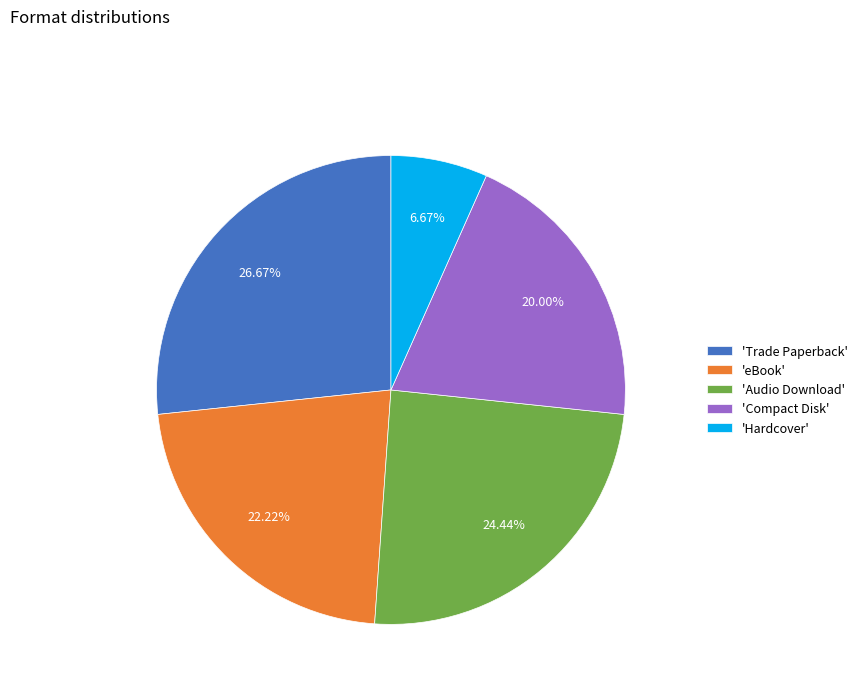

Does any single category account for the majority?

No